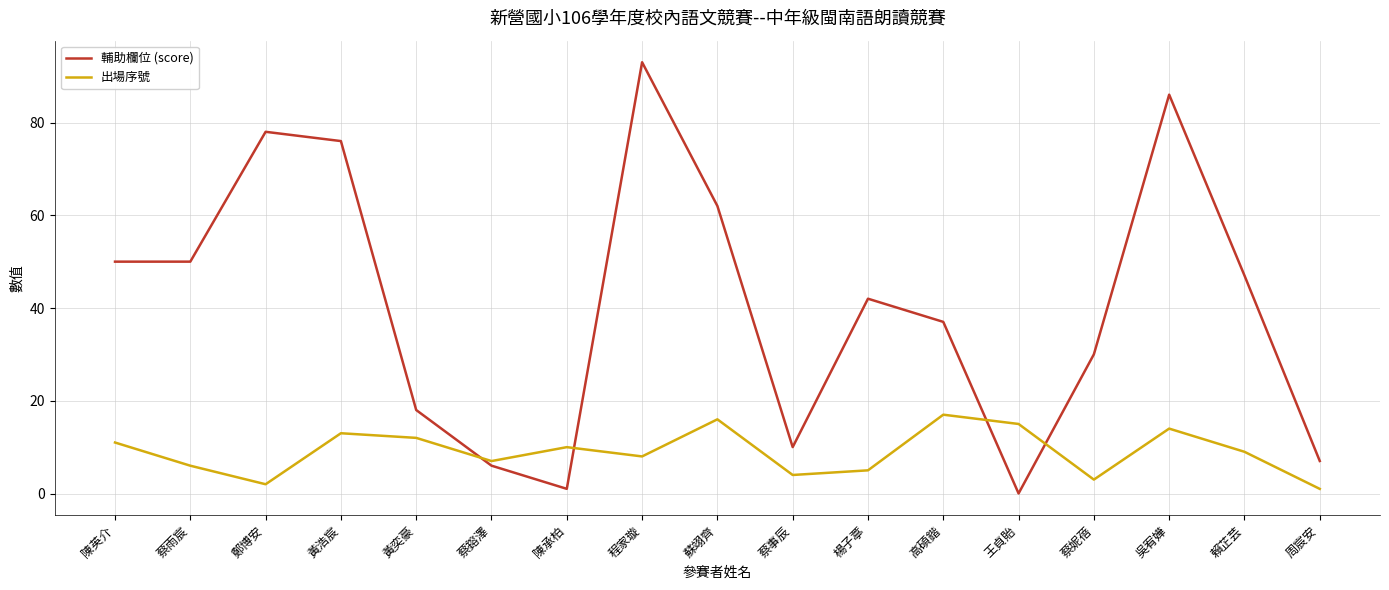

What position from the left is 蘇翊齊?

9